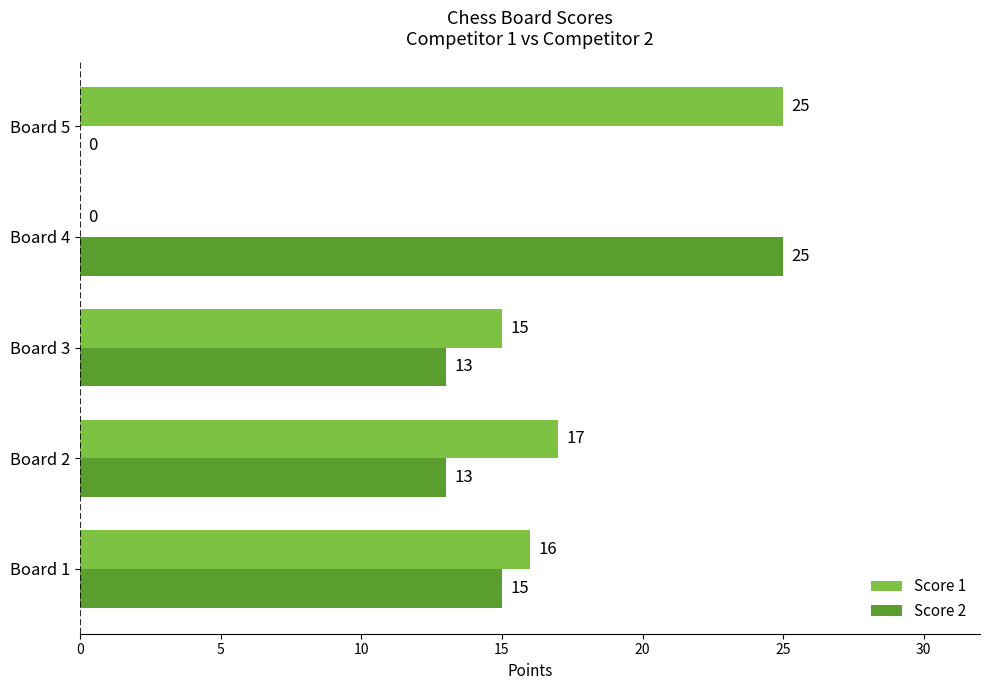

Which category has the highest value in the Score 2 series?

Board 4